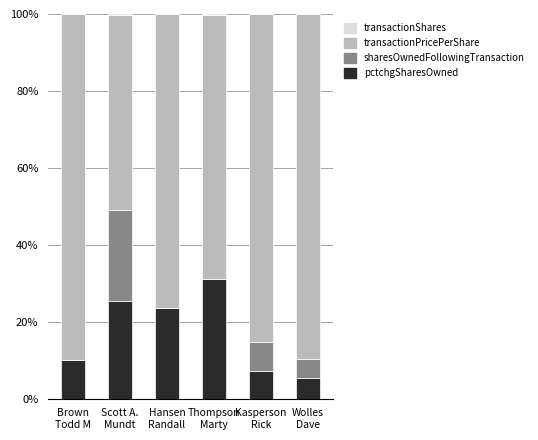

Are the bars horizontal?

No